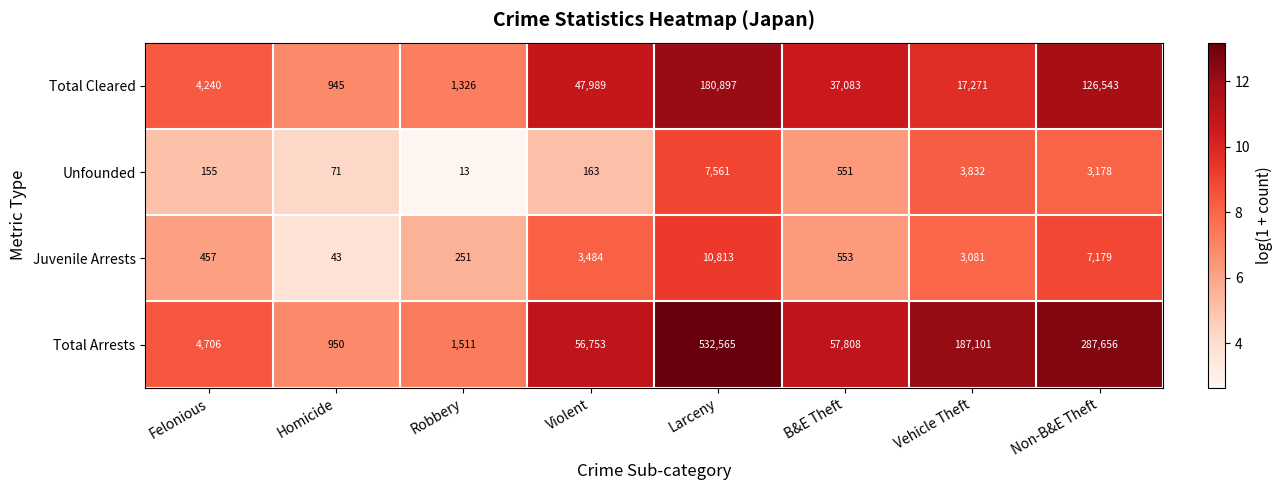

The Unfounded series shows 3 at Robbery. True or false?

False